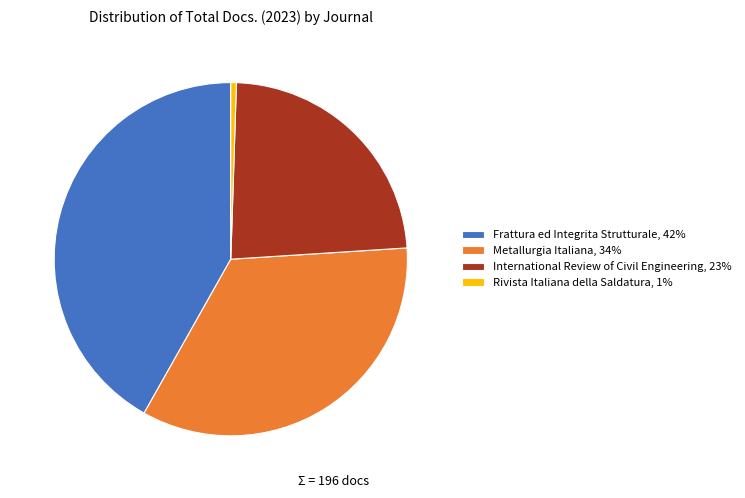

Combined, do International Review of Civil Engineering, 23% and Metallurgia Italiana, 34% account for over 50%?

Yes